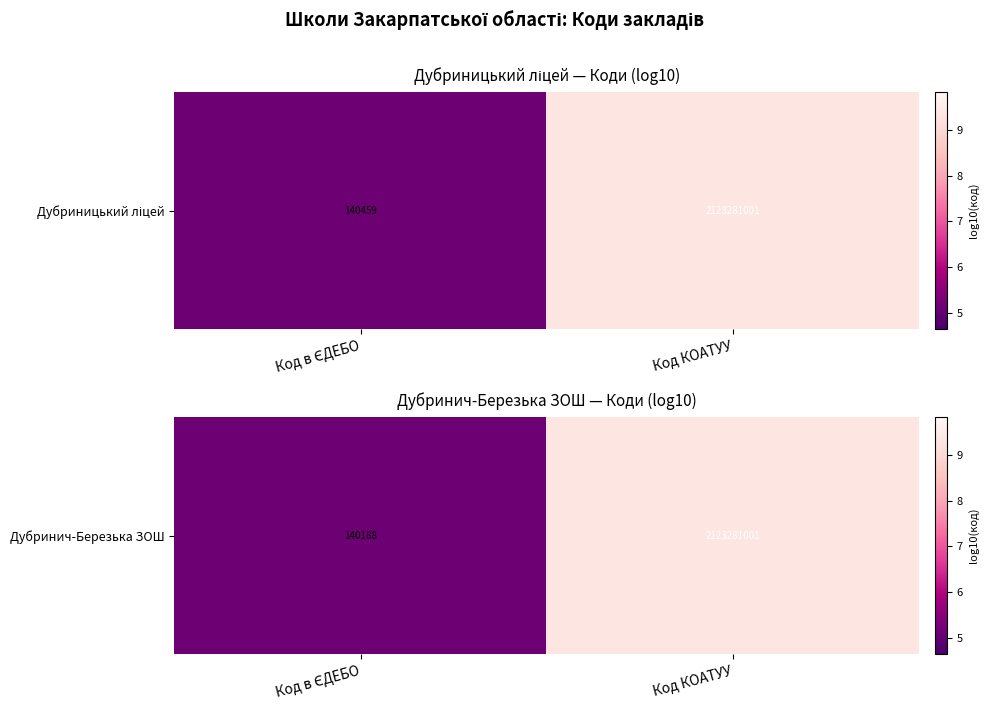

What is the average value?

7.2